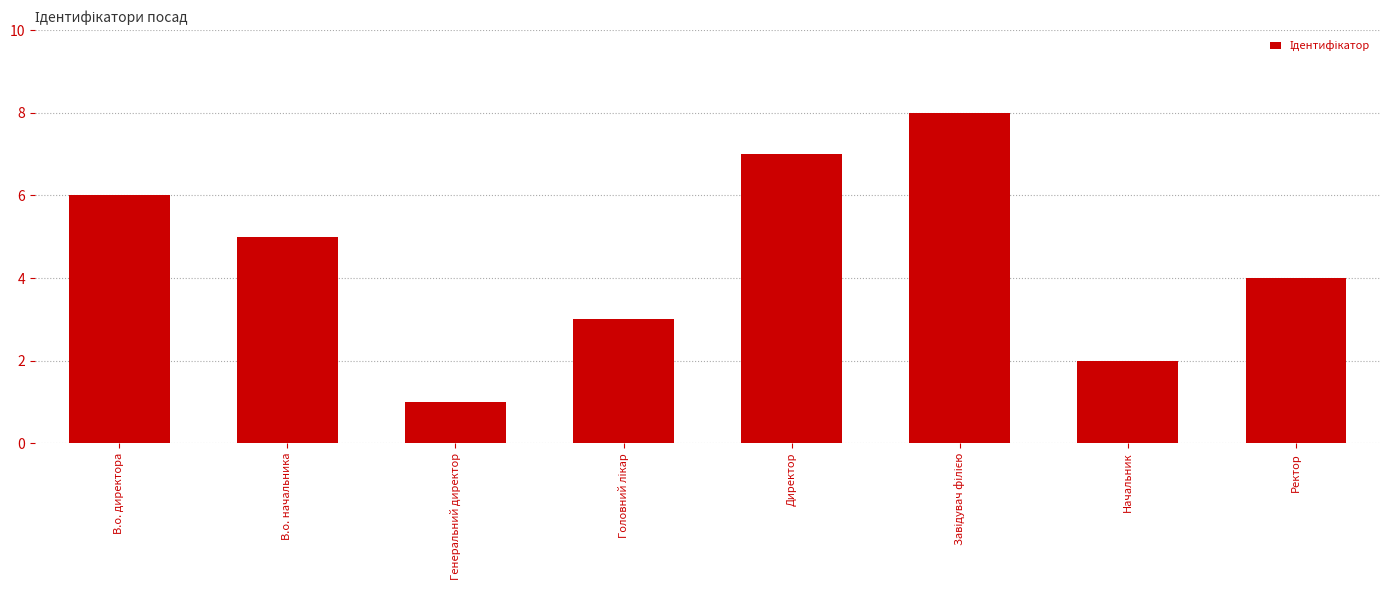

What is the maximum value shown in the chart?

8